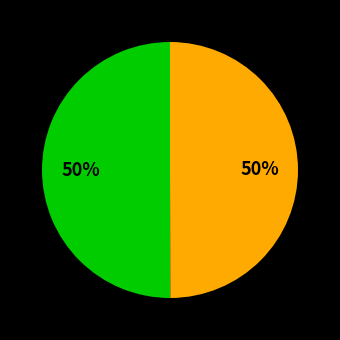

To the nearest percent, what is the average slice percentage?

50%